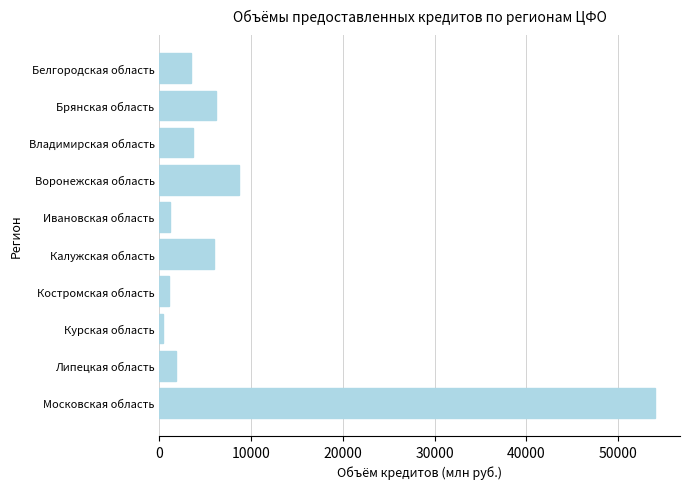

Which label corresponds to the smallest value in the chart?

Курская область